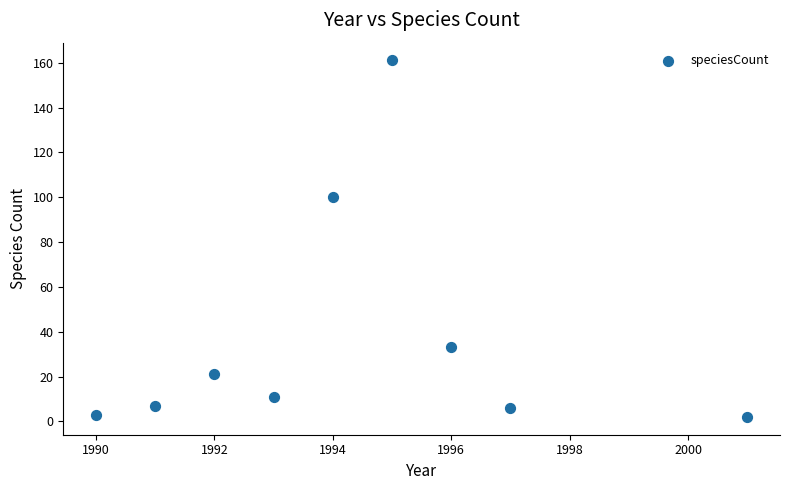

What is the range of Y values (max minus min)?

159